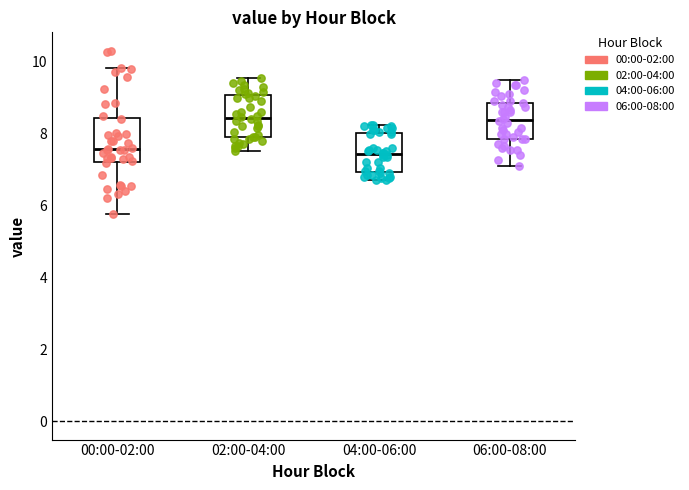

Reading left to right, transcribe this box plot: for each box, give where its median line is, the range the box spans, and where its two whiskers end, as read against the y-axis. The values are not printed on the chart, so give them approximately, as read against the axis.

00:00-02:00: median 7.6, box 7.2 to 8.4, whiskers 5.8 to 9.8
02:00-04:00: median 8.4, box 8.0 to 9.0, whiskers 7.6 to 9.6
04:00-06:00: median 7.4, box 7.0 to 8.0, whiskers 6.8 to 8.2
06:00-08:00: median 8.4, box 7.8 to 8.8, whiskers 7.2 to 9.6